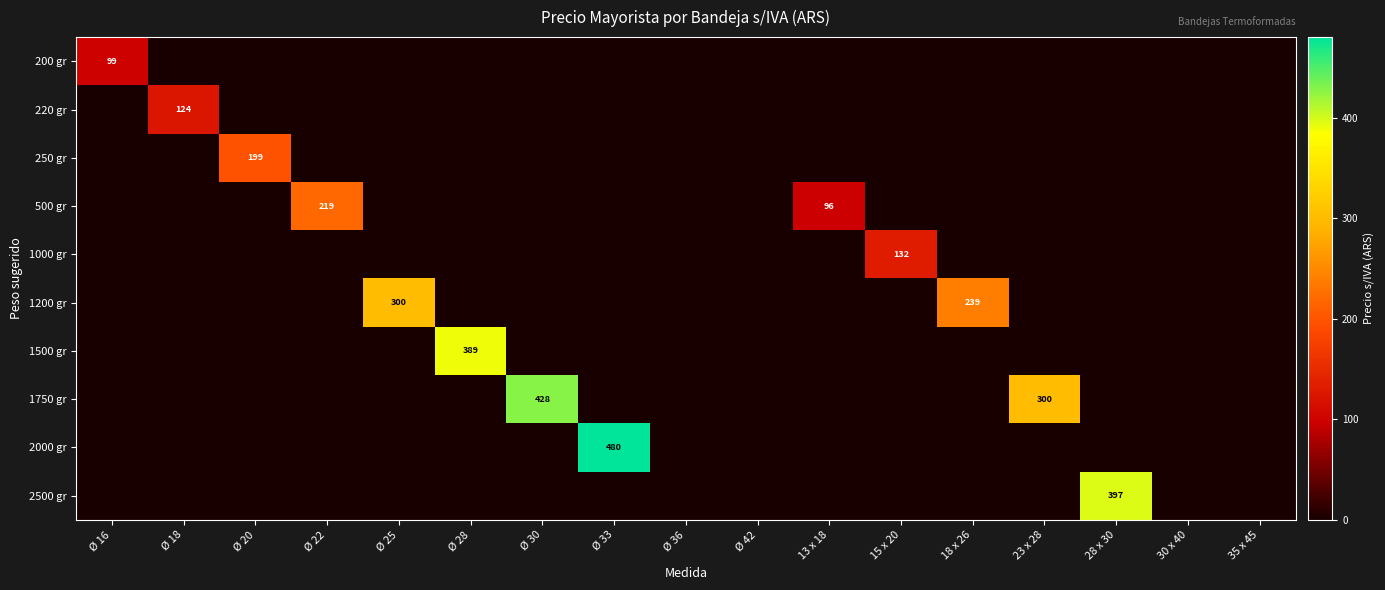

Is it true that 1200 gr equals 239 at 18 x 26?

True